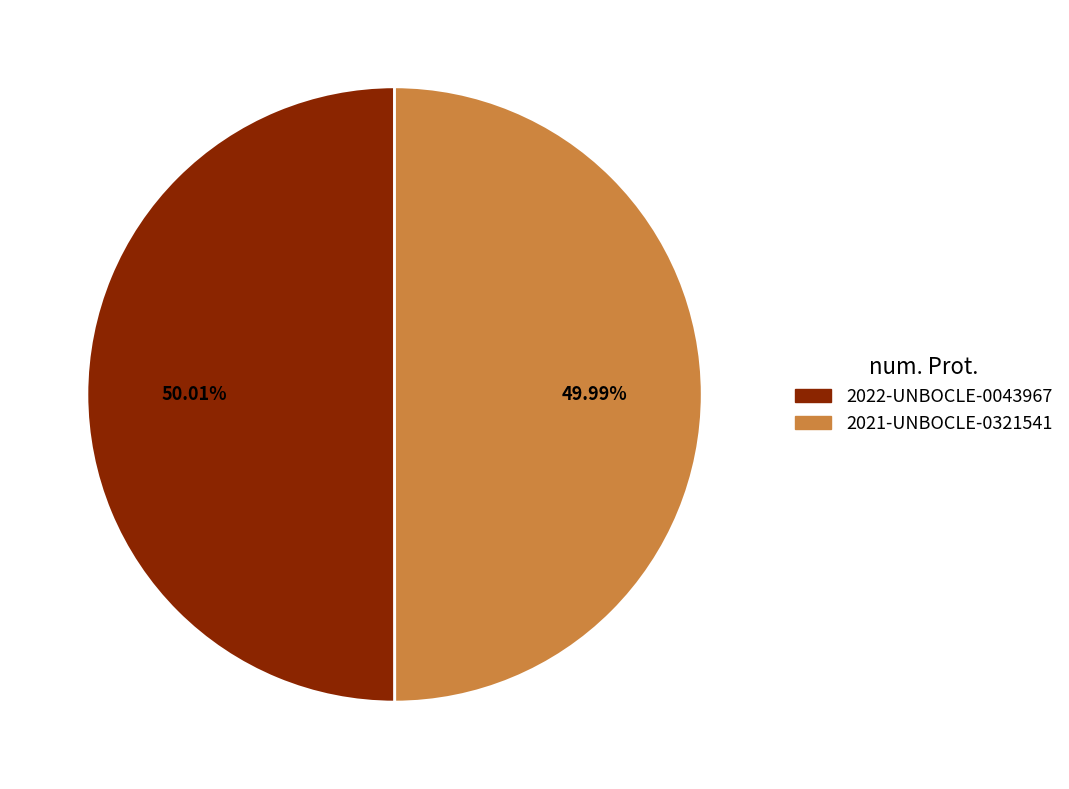

Combined, do 2021-UNBOCLE-0321541 and 2022-UNBOCLE-0043967 account for over 50%?

Yes